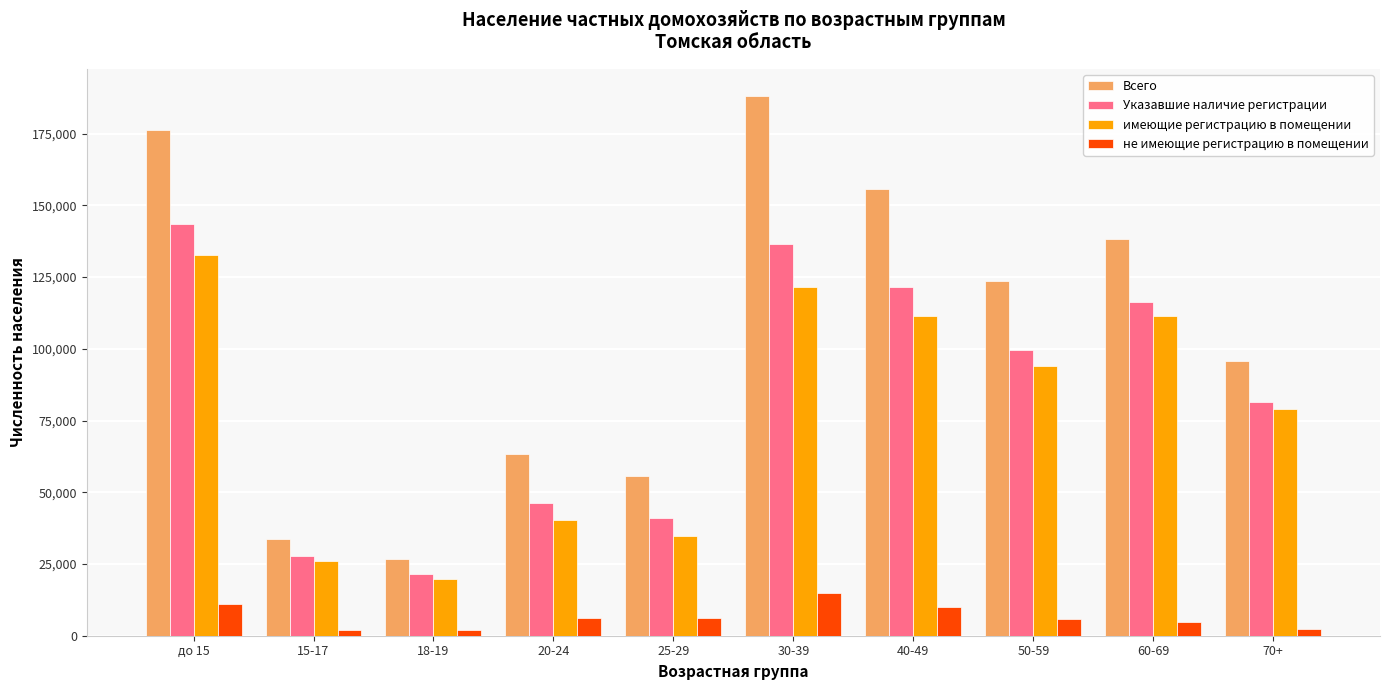

What is the value of the не имеющие регистрацию в помещении bar at the 2nd from the left?

1904